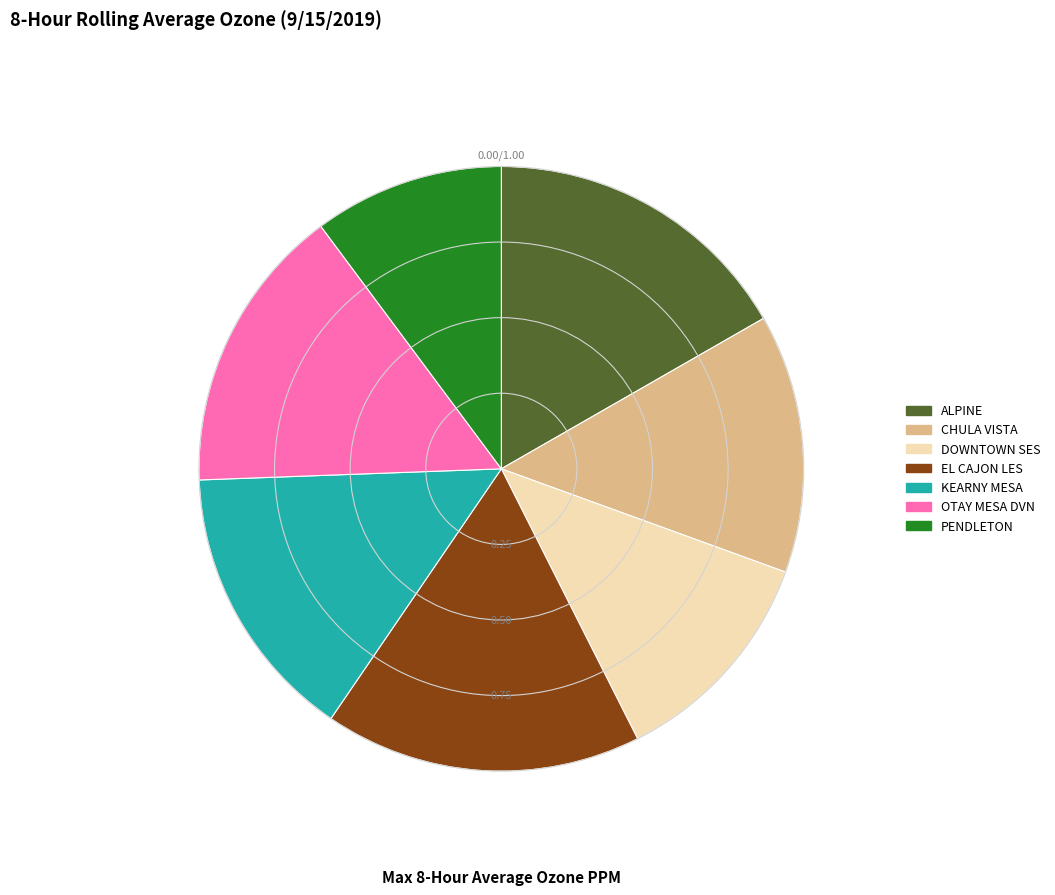

Does any single category account for the majority?

No